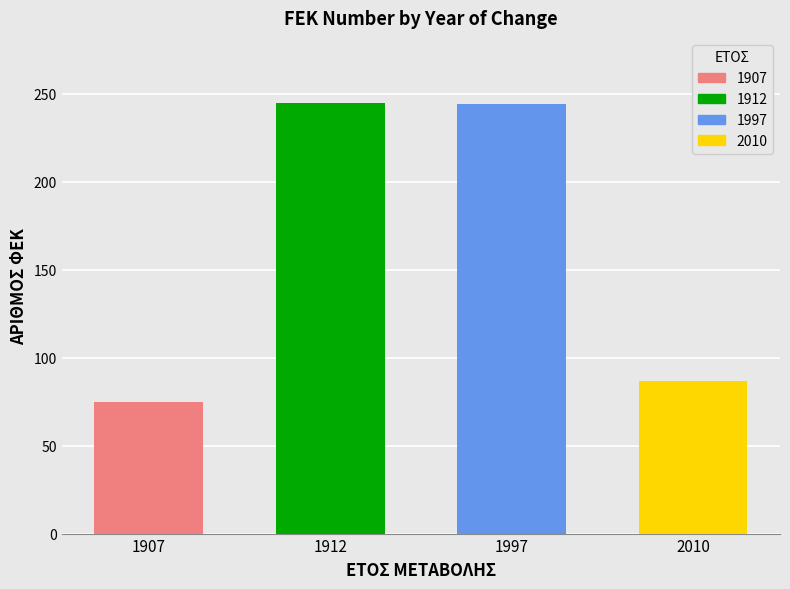

At which label is the value closest to 160?

2010